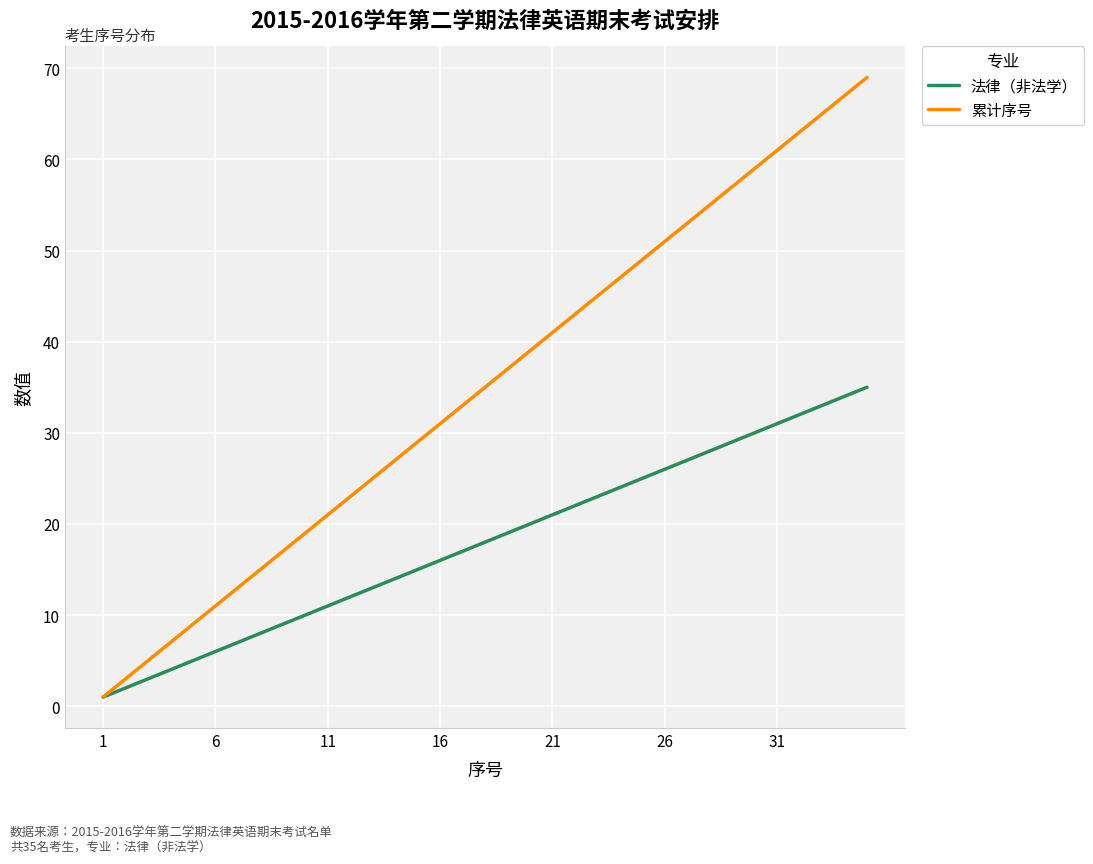

Which series has the largest range (max minus min)?

累计序号